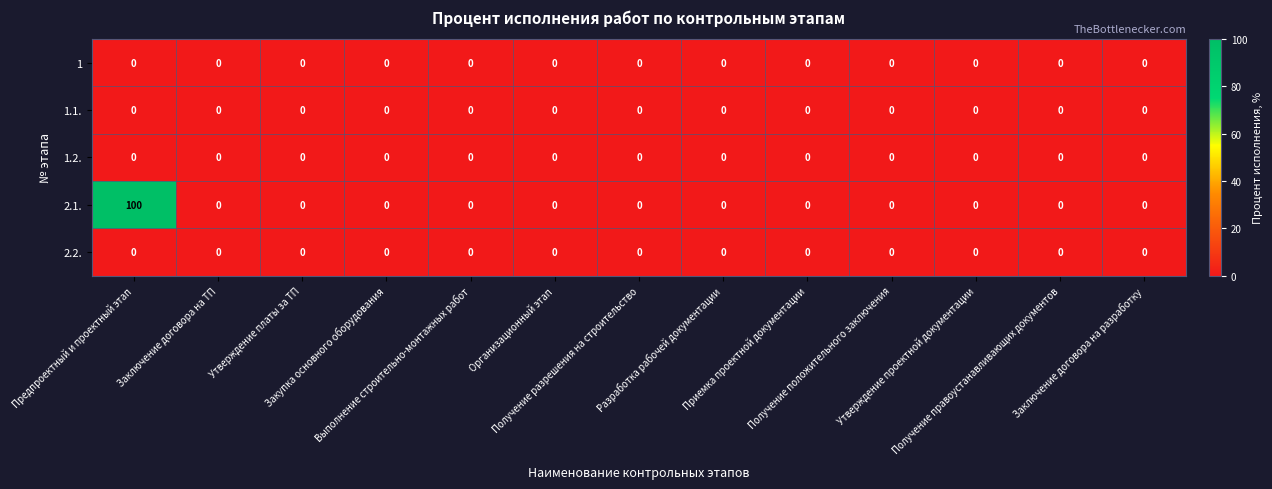

Which series has the widest spread of values?

2.1.